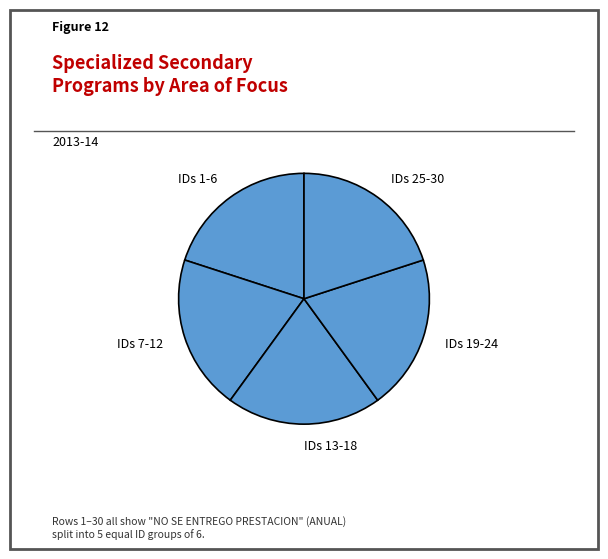

Is there a majority slice in this chart?

No